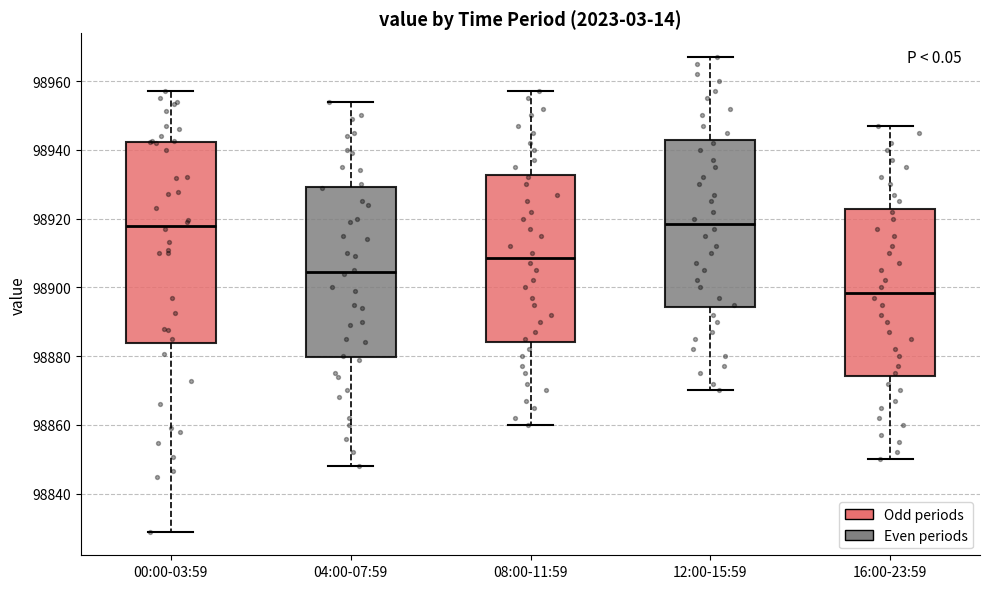

Which box is the tallest, from its lower edge to its upper edge?

00:00-03:59